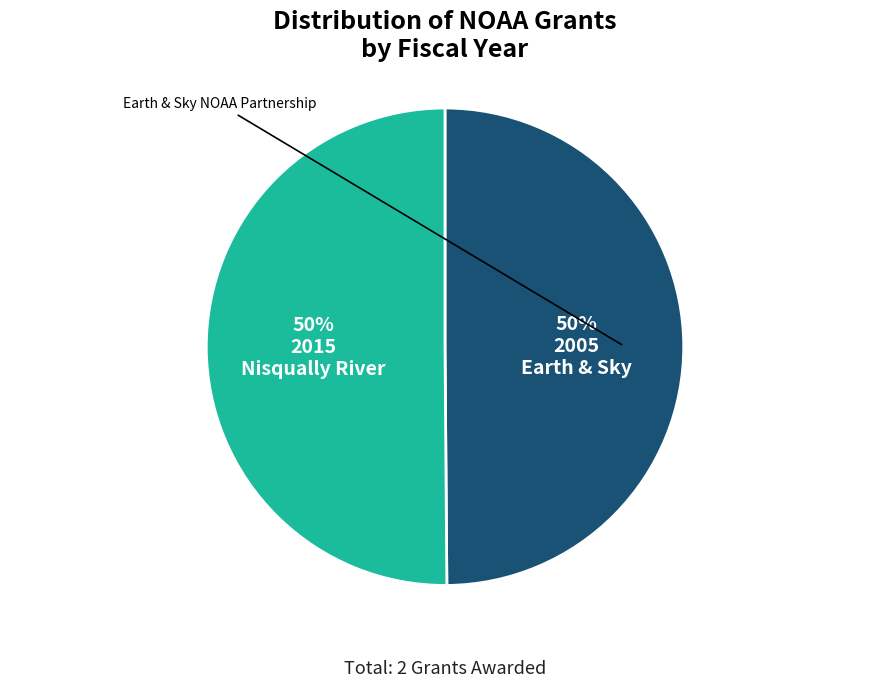

How many segments does this pie chart have?

2